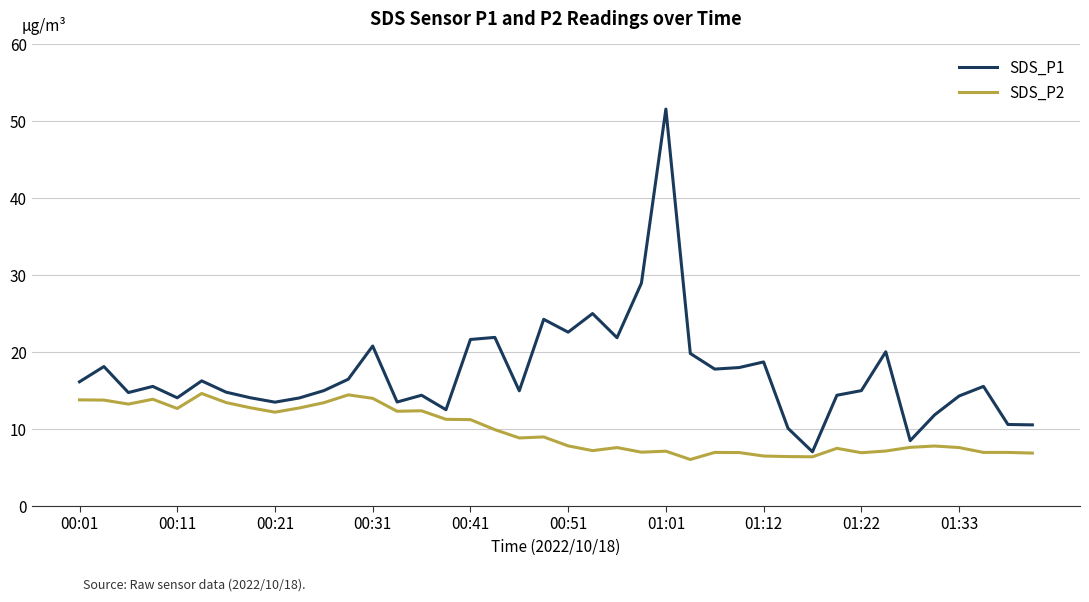

Which series has the largest total across all categories?

SDS_P1